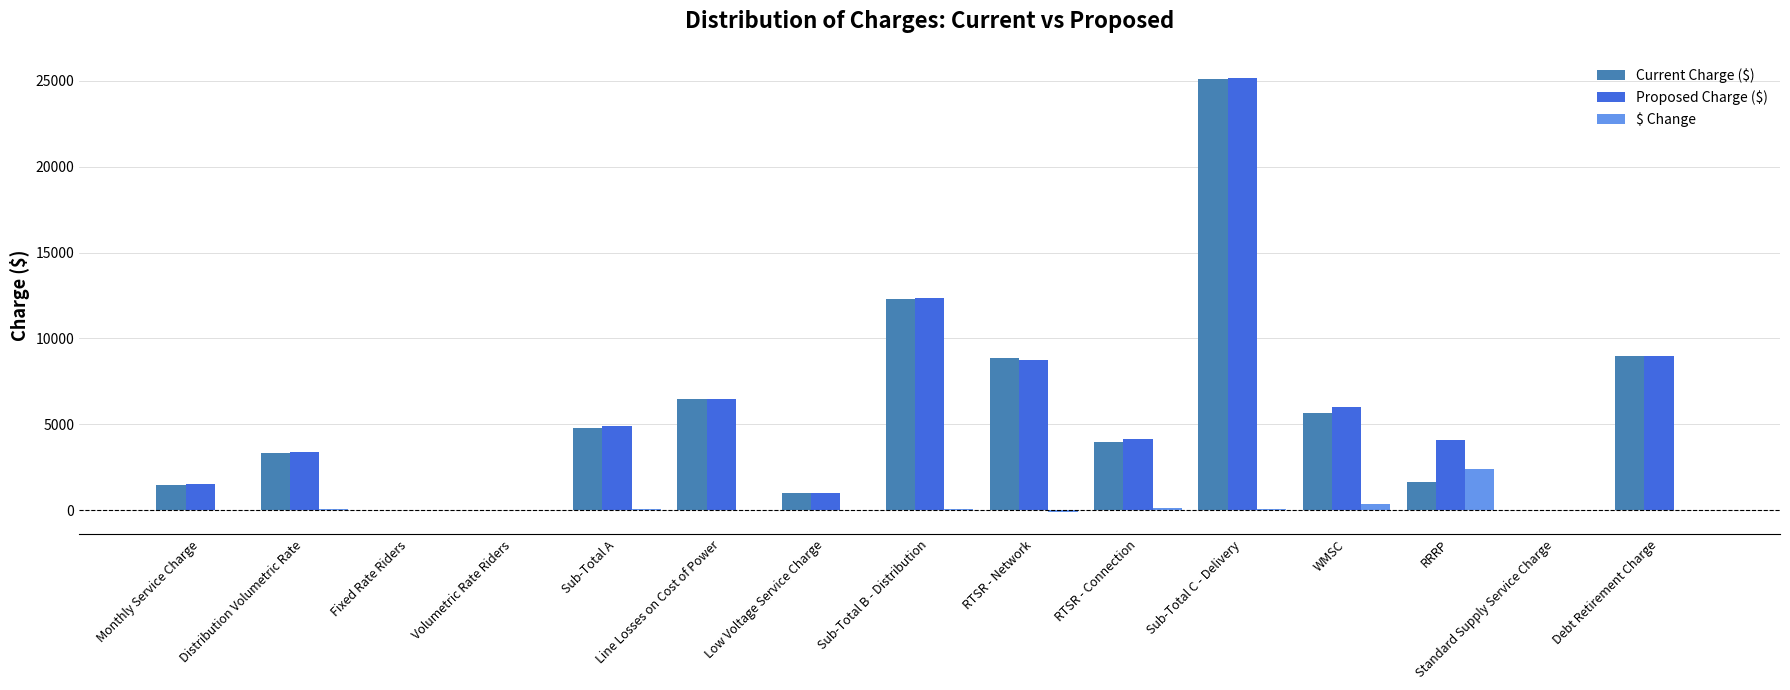

What value does the Proposed Charge ($) series have at Distribution Volumetric Rate?

3382.8